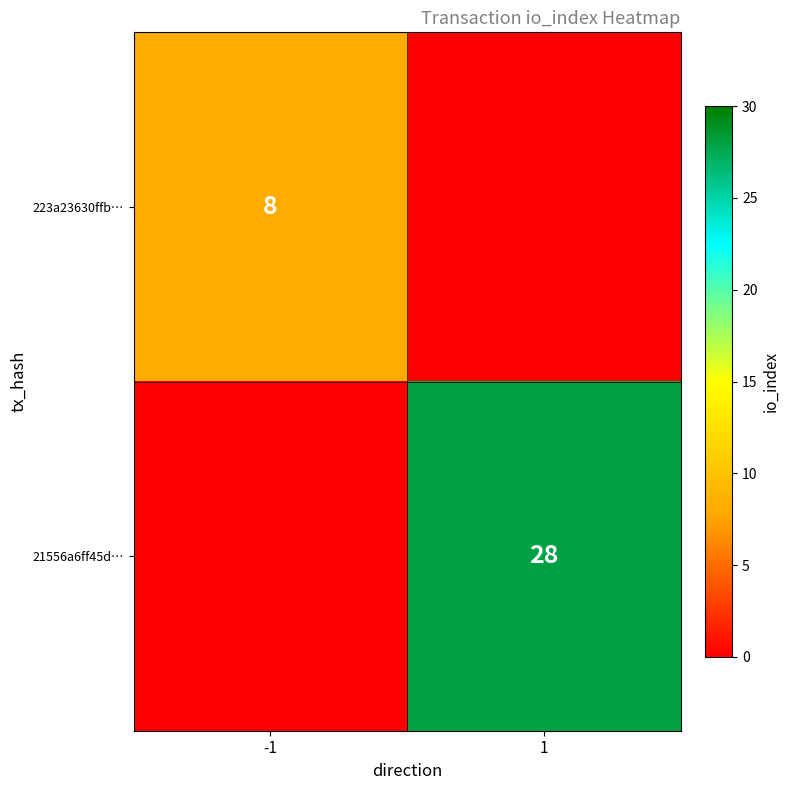

The value of 21556a6ff45d… at 1 is 12. True or false?

False